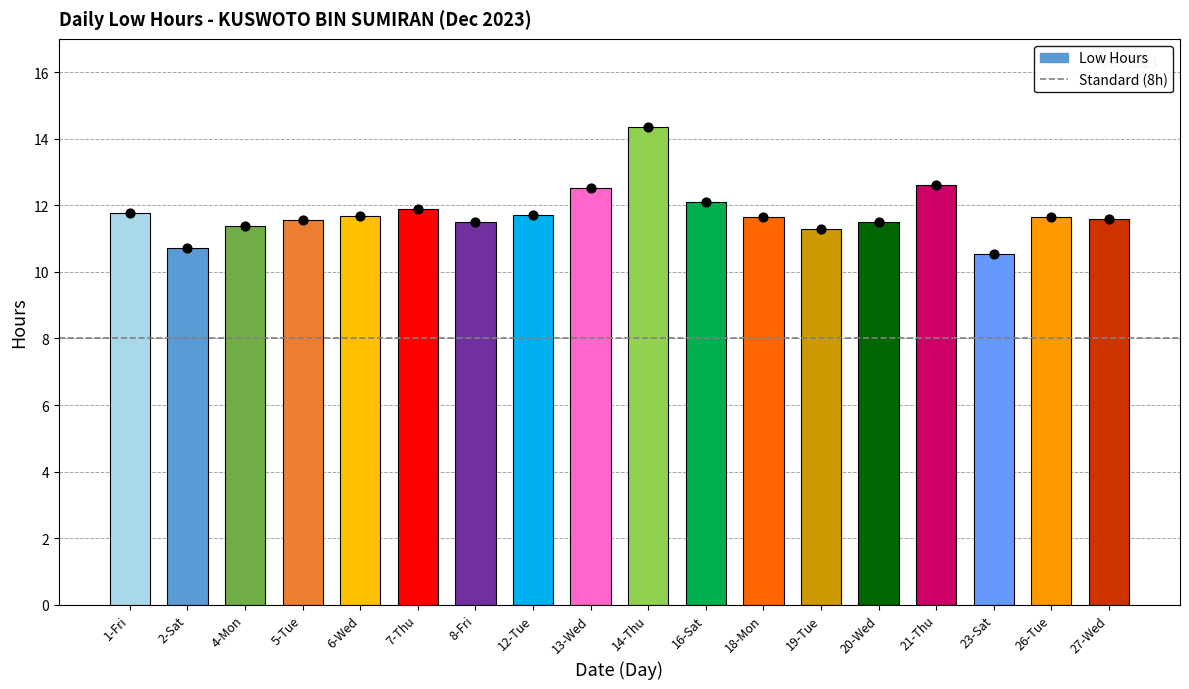

Approximately how many times larger is the value at 5-Tue compared to 20-Wed?

1.0